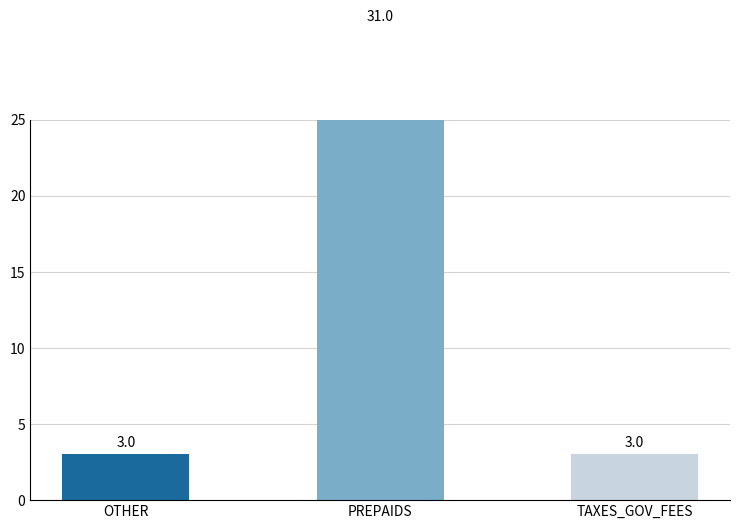

What value does the data have at TAXES_GOV_FEES, to the nearest 5?

5